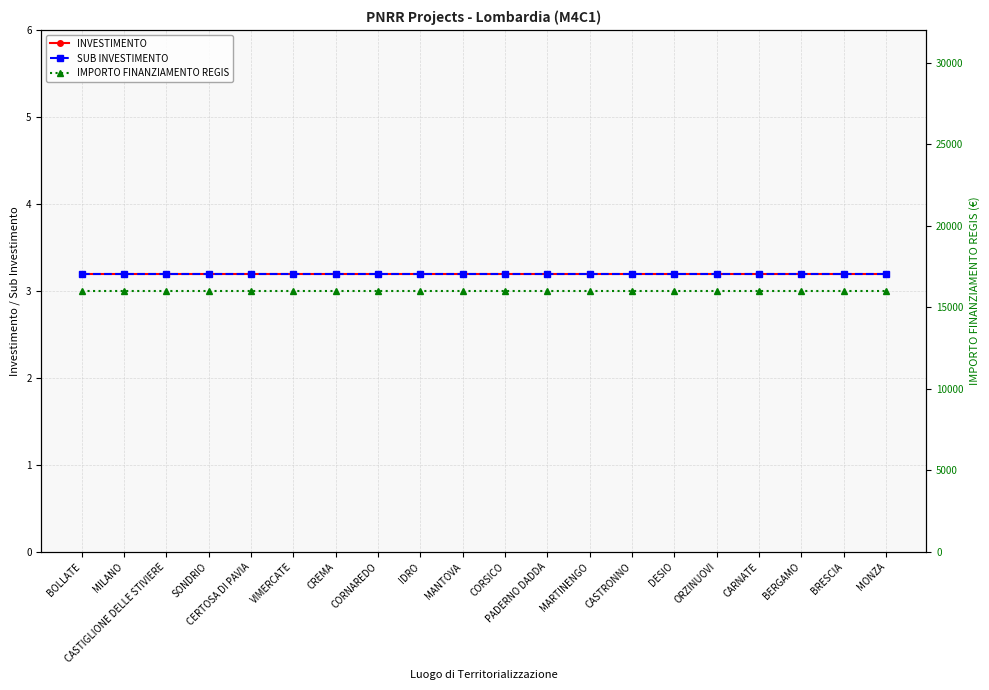

What are all the series names shown in the legend?

INVESTIMENTO, SUB INVESTIMENTO, IMPORTO FINANZIAMENTO REGIS